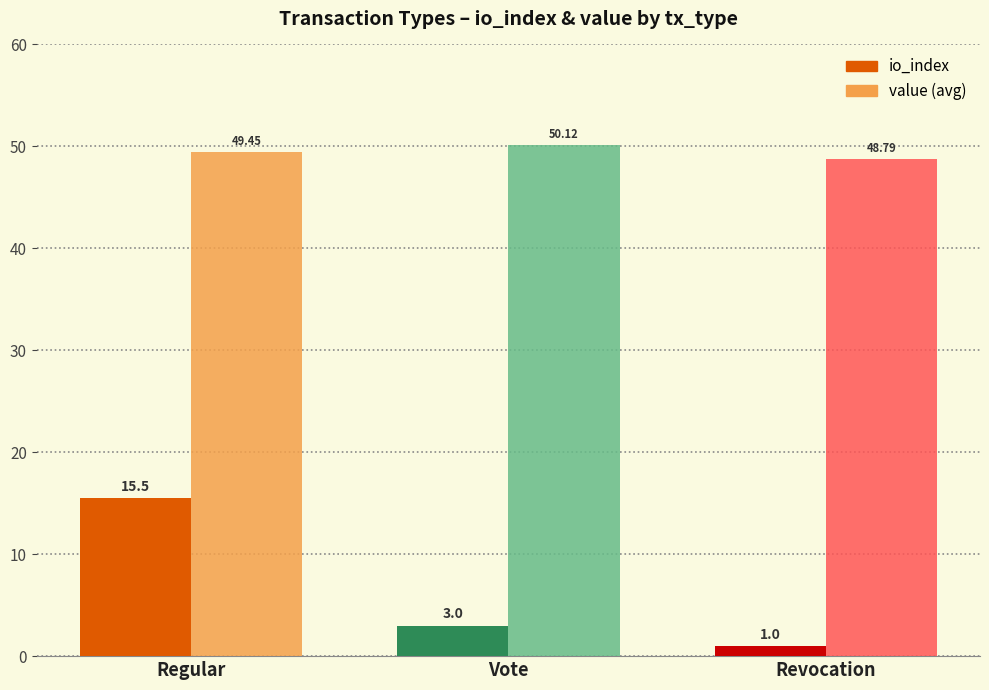

What is the total value across all series at Vote?

53.1